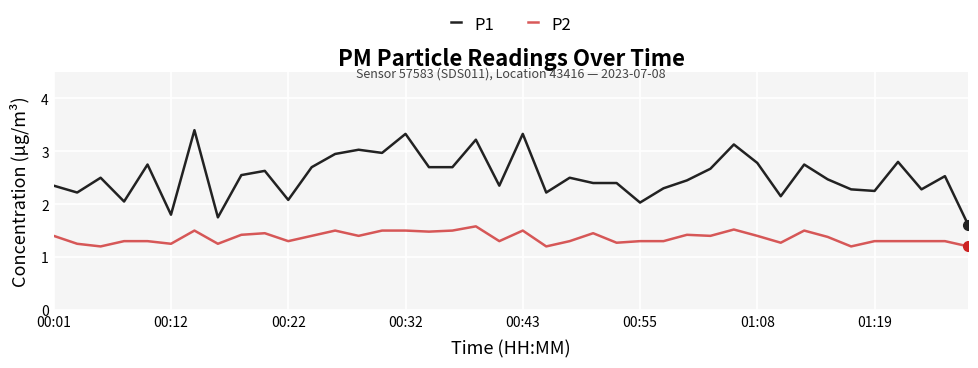

True or false: P2 and P1 cross at least once.

False